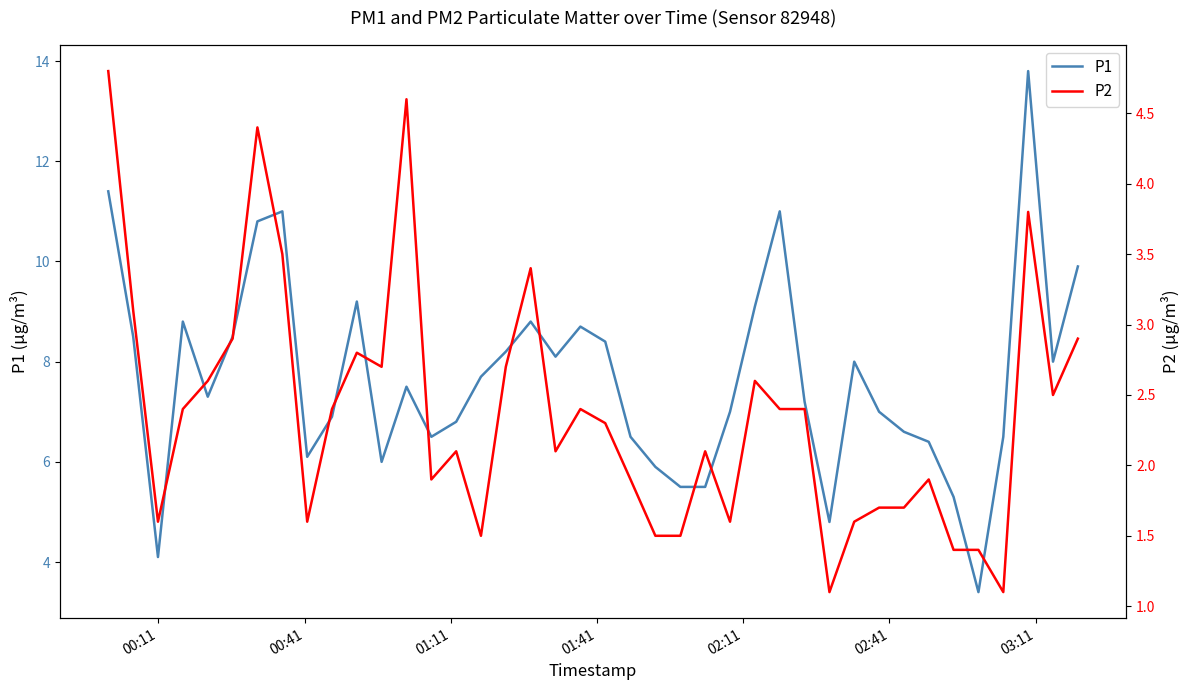

What is the value of the P2 point at the 18th from the left?

3.4